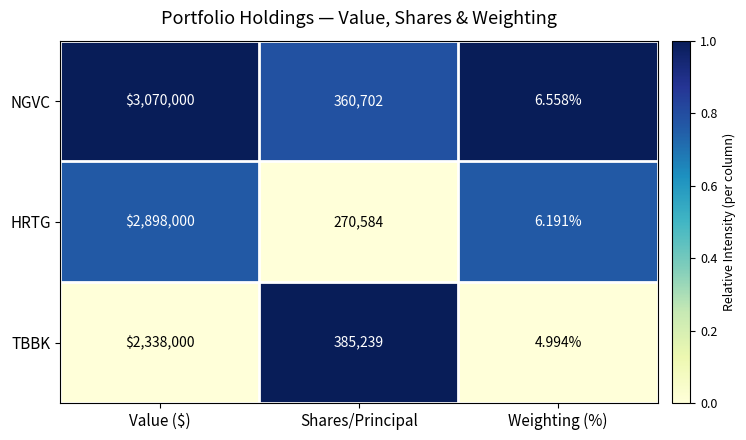

Which series has the largest total across all categories?

NGVC